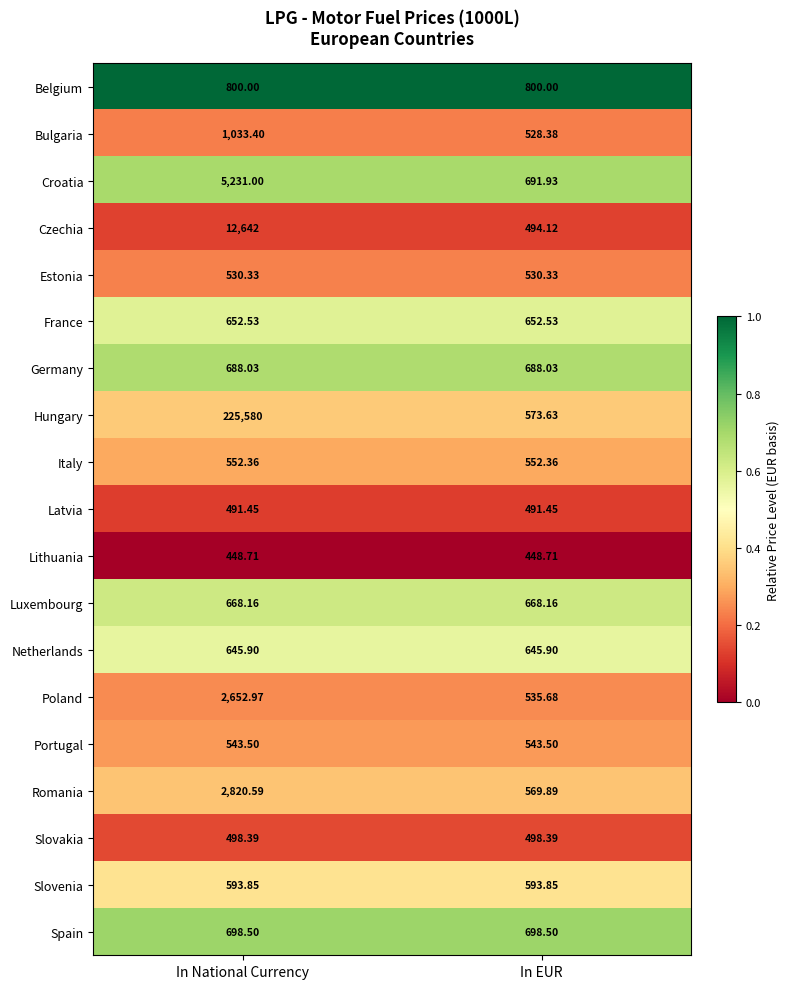

Rank the series at In National Currency from lowest to highest value.

Lithuania, Latvia, Slovakia, Estonia, Portugal, Italy, Slovenia, Netherlands, France, Luxembourg, Germany, Spain, Belgium, Bulgaria, Poland, Romania, Croatia, Czechia, Hungary